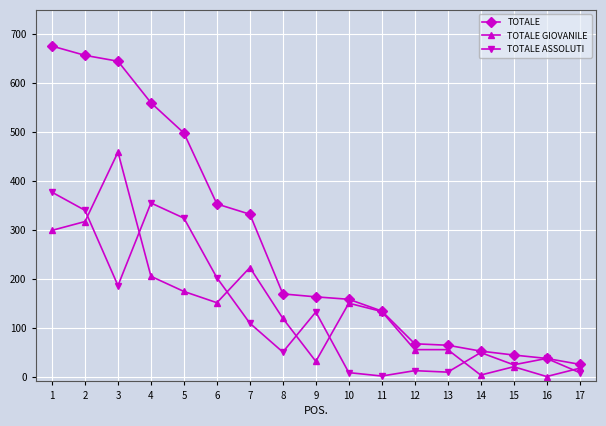

What is the spread (max minus min) of values at 13?

55